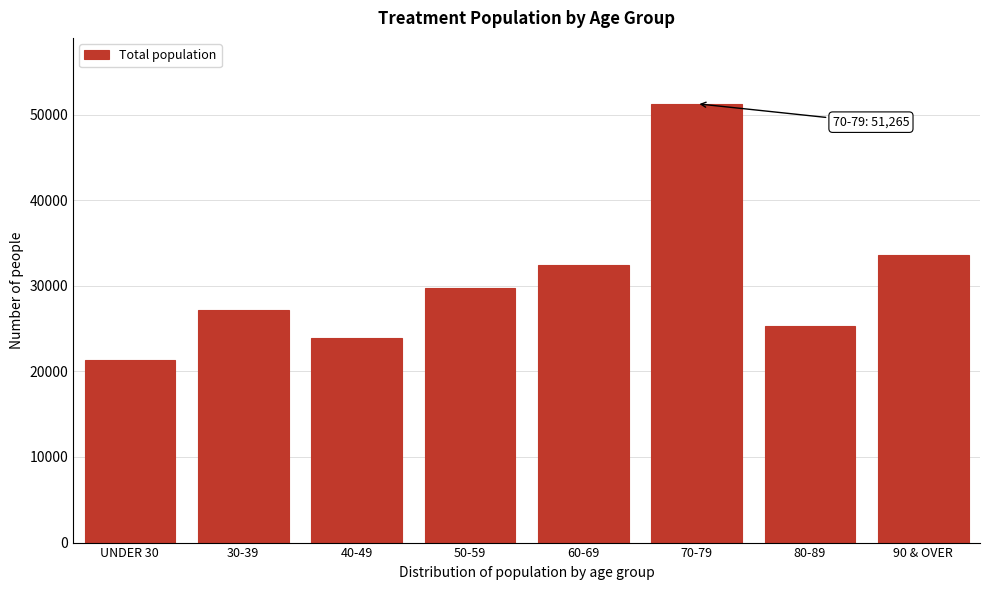

Reading right to left, list all the values displayed in this chart.

90 & OVER=33564	80-89=25304	70-79=51265	60-69=32387	50-59=29767	40-49=23956	30-39=27144	UNDER 30=21336